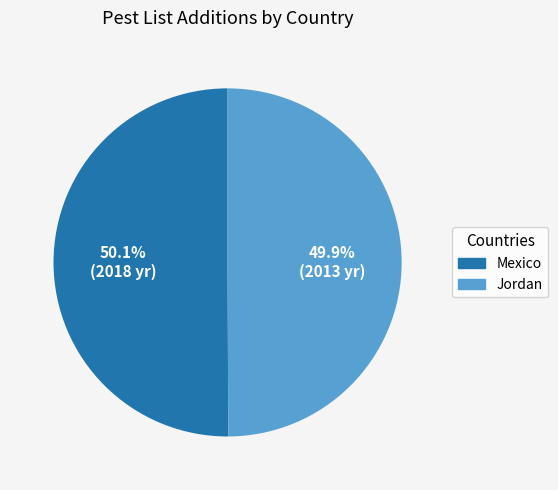

The Mexico slice represents 45% of the pie. True or false?

False